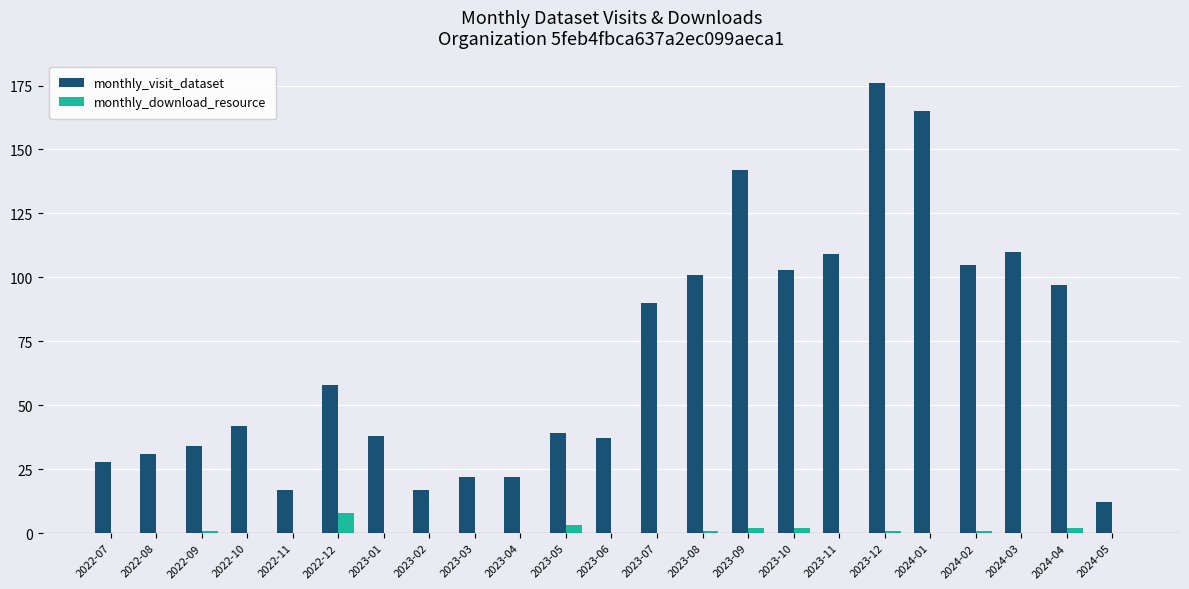

What is the spread (max minus min) of values at 2022-10?

42